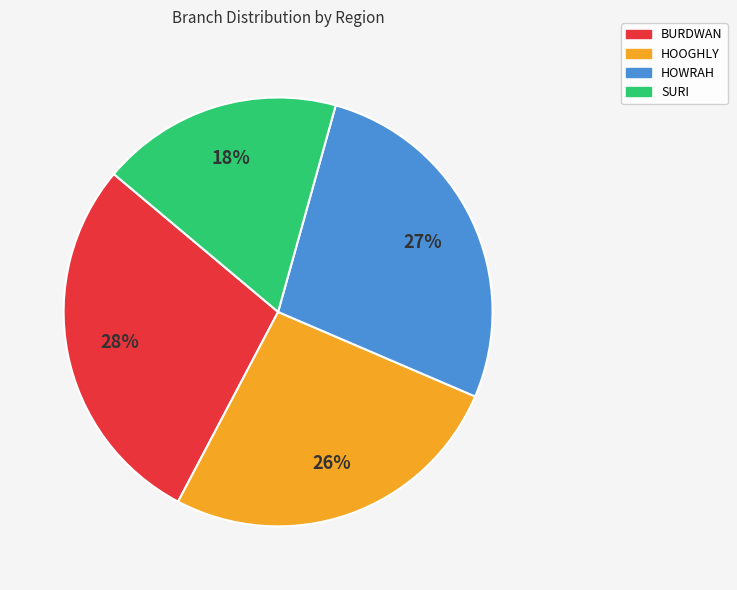

Count the number of slices in the pie.

4